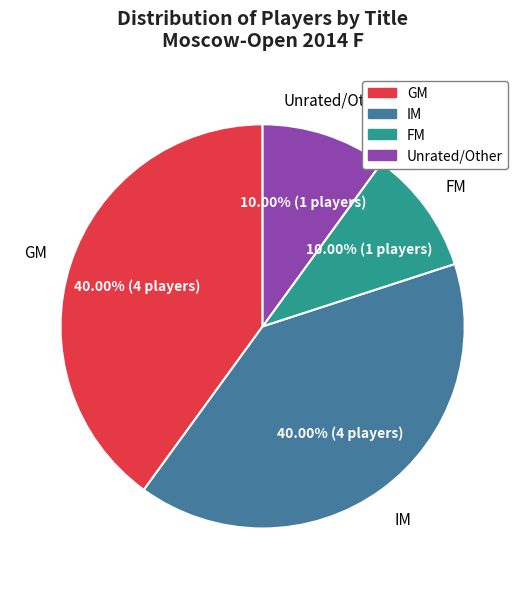

How many slices are in this pie chart?

4